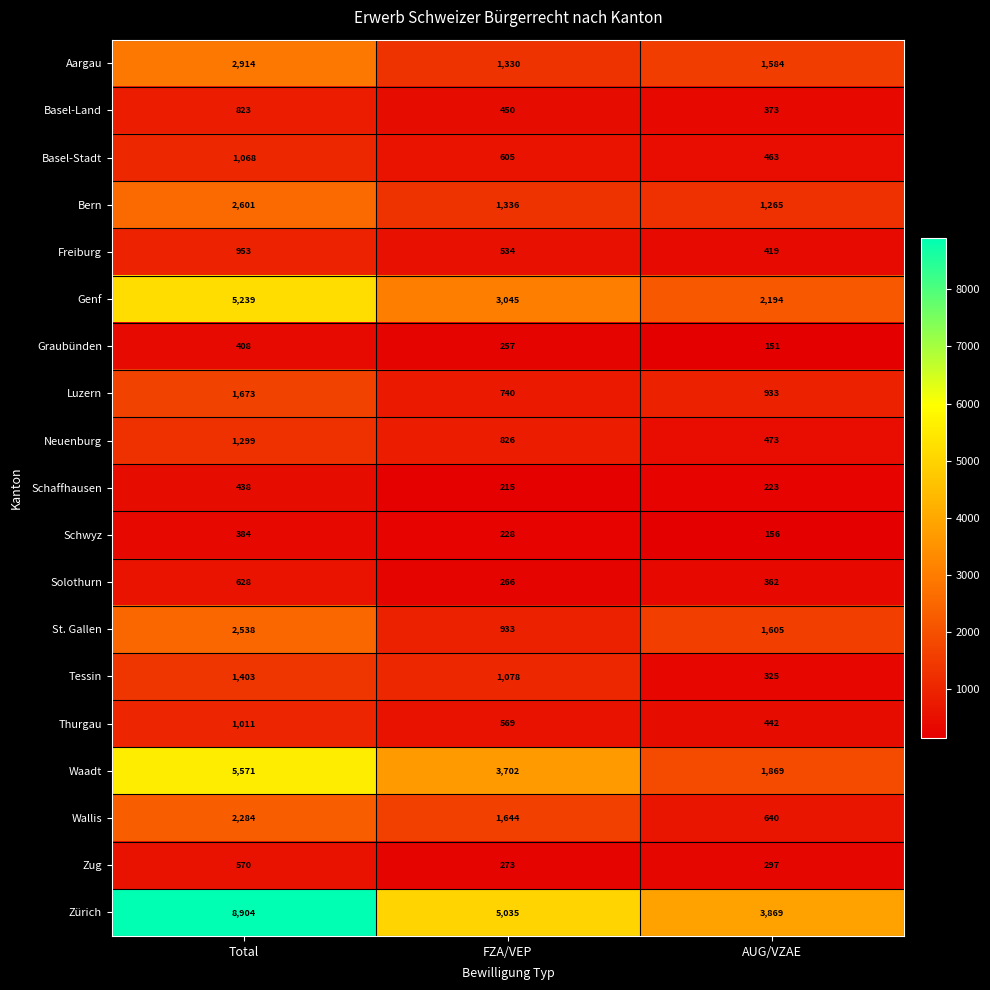

Rank the series by their maximum value, from highest to lowest.

Zürich, Waadt, Genf, Aargau, Bern, St. Gallen, Wallis, Luzern, Tessin, Neuenburg, Basel-Stadt, Thurgau, Freiburg, Basel-Land, Solothurn, Zug, Schaffhausen, Graubünden, Schwyz